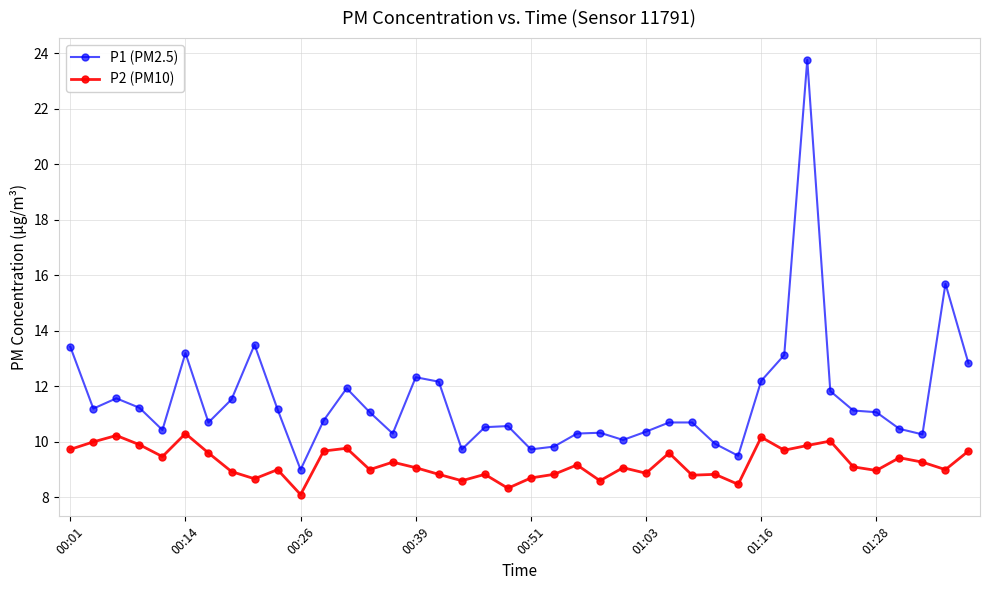

At how many categories does at least one series exceed 12?

10